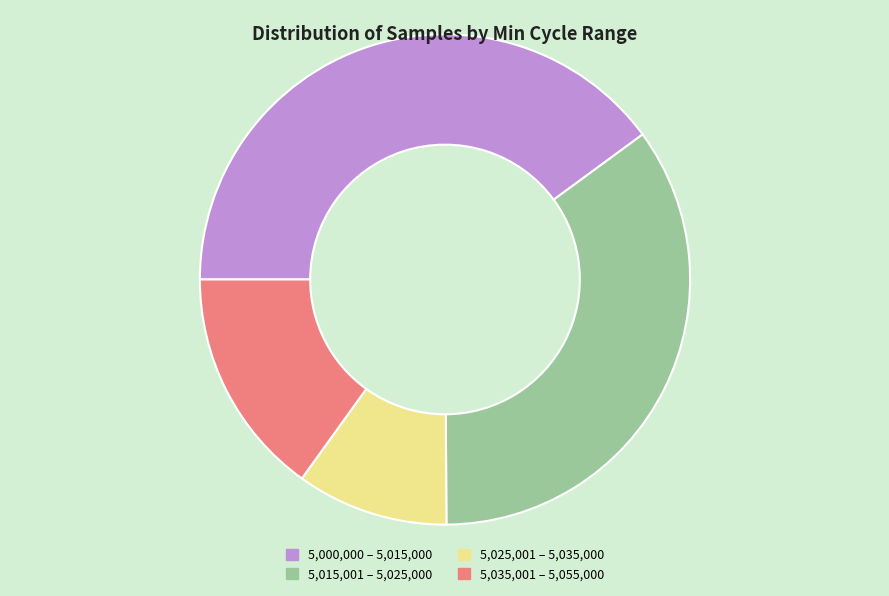

Which category has the biggest portion of the pie?

5,000,000 – 5,015,000